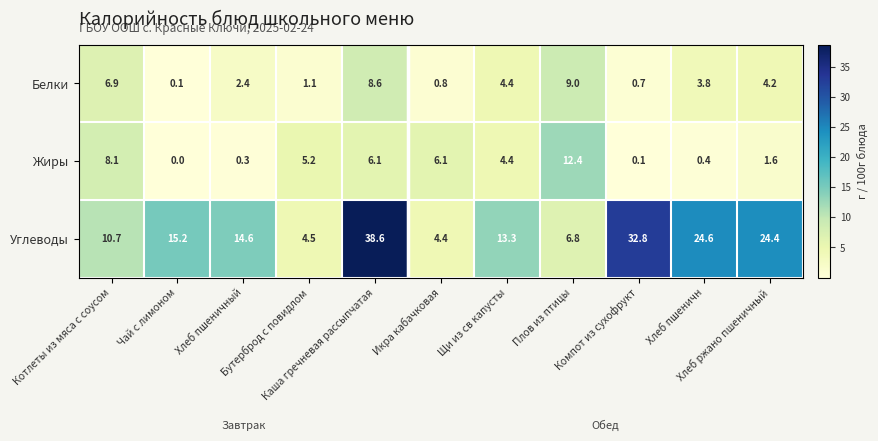

Which series has the widest spread of values?

Углеводы